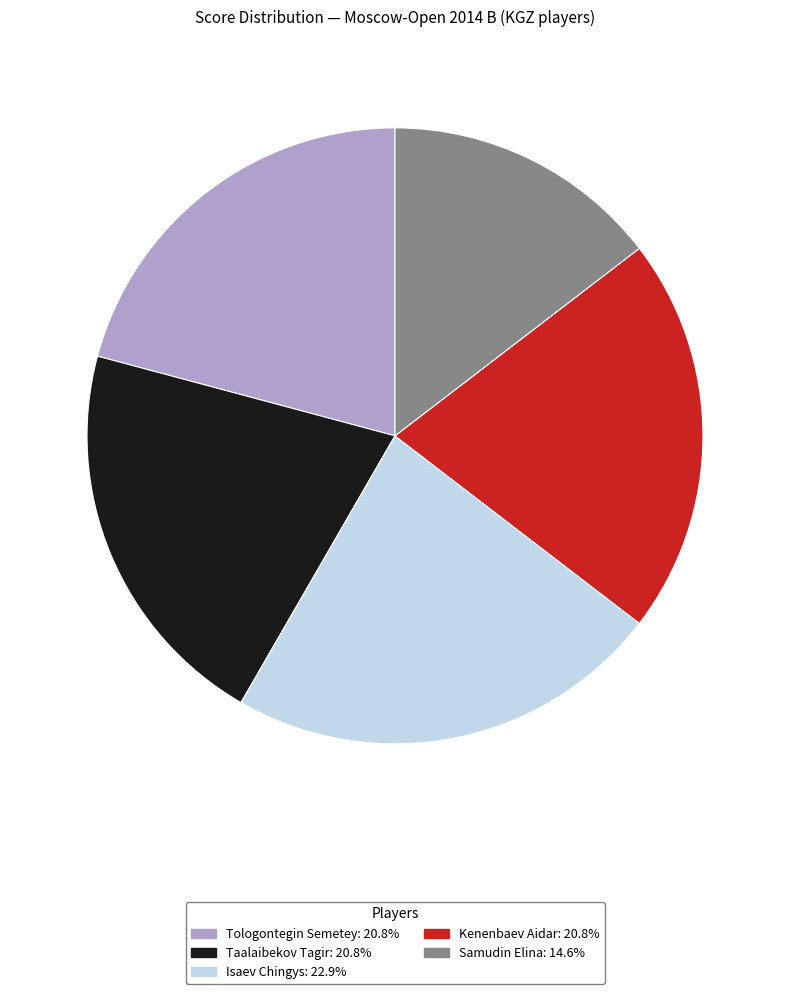

How many slices are in this pie chart?

5